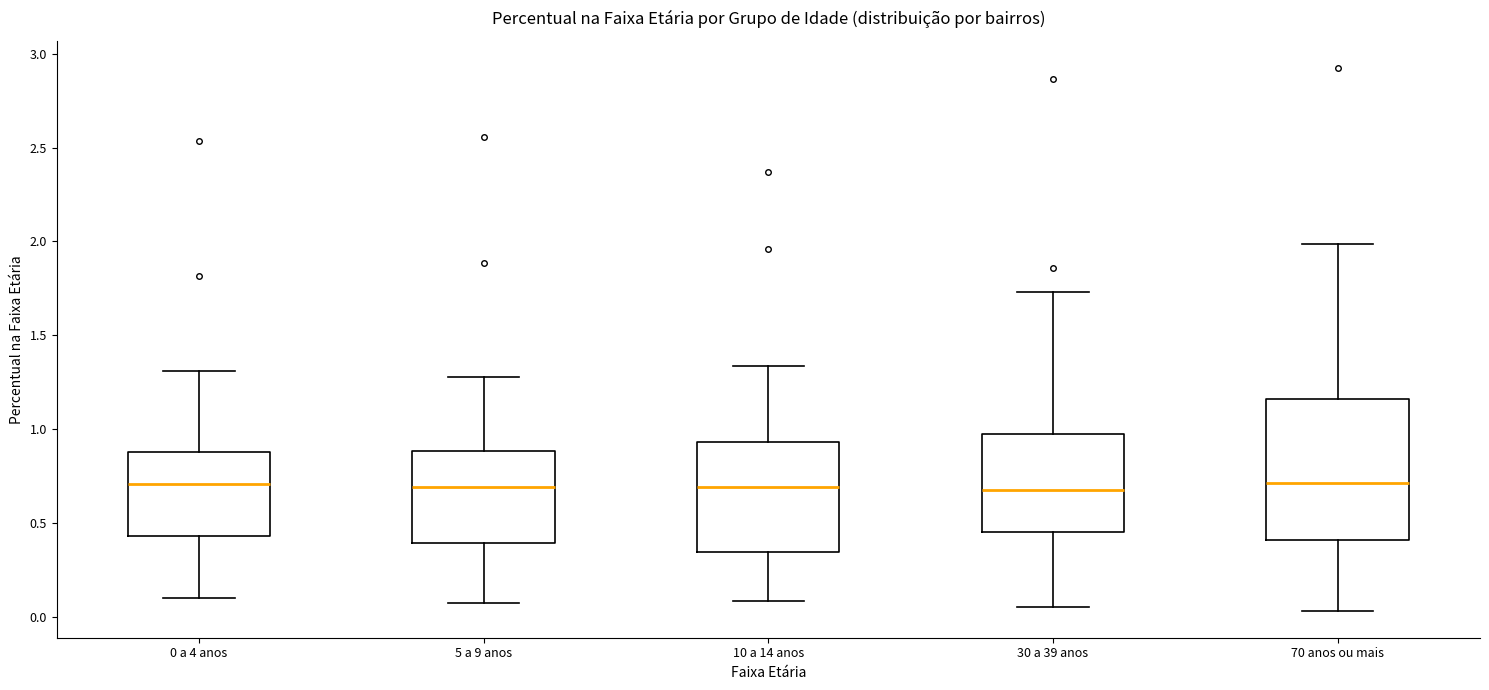

Reading left to right, read every box against the y-axis: the position of its median line, the range the box covers, and the ends of its whiskers. The values are not printed on the chart, so give them approximately, as read against the axis.

0 a 4 anos: median 0.70, box 0.45 to 0.90, whiskers 0.10 to 1.30
5 a 9 anos: median 0.70, box 0.40 to 0.90, whiskers 0.05 to 1.30
10 a 14 anos: median 0.70, box 0.35 to 0.95, whiskers 0.10 to 1.35
30 a 39 anos: median 0.65, box 0.45 to 0.95, whiskers 0.05 to 1.75
70 anos ou mais: median 0.70, box 0.40 to 1.15, whiskers 0.05 to 2.00